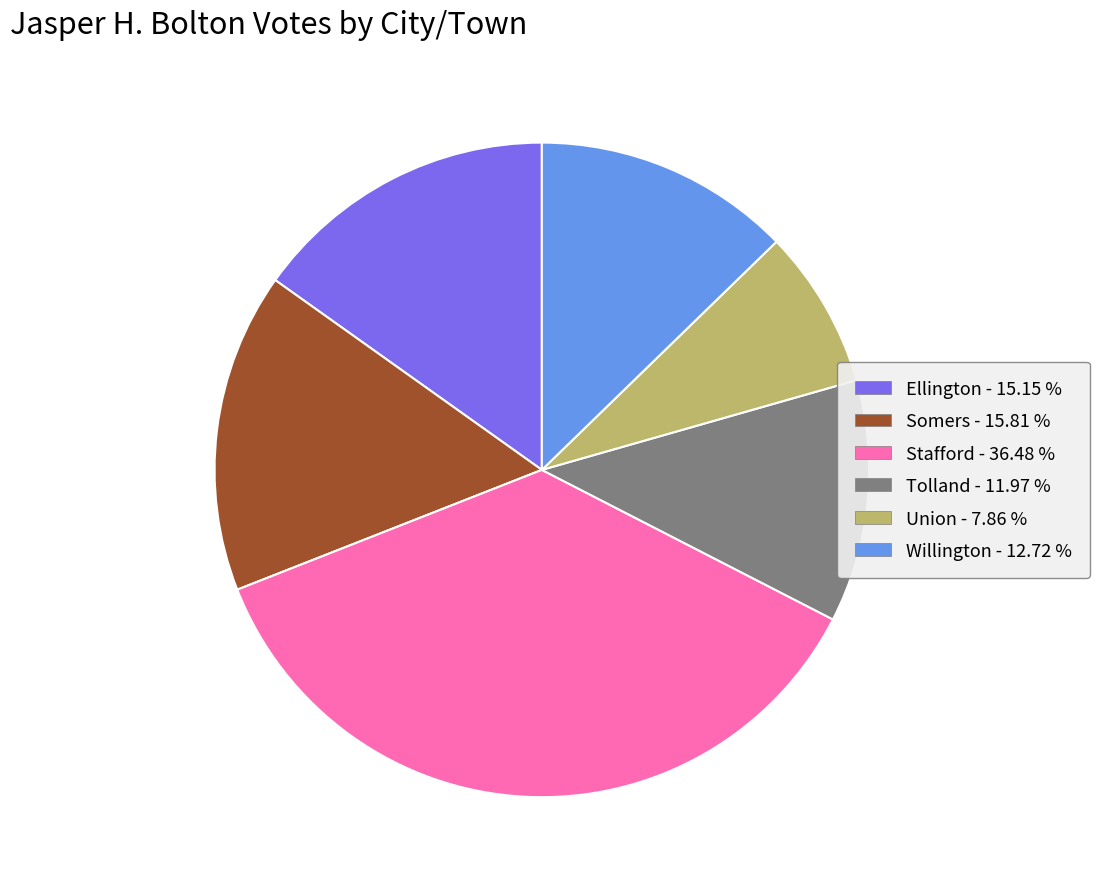

Combined, do Stafford - 36.48 % and Tolland - 11.97 % account for over 50%?

No